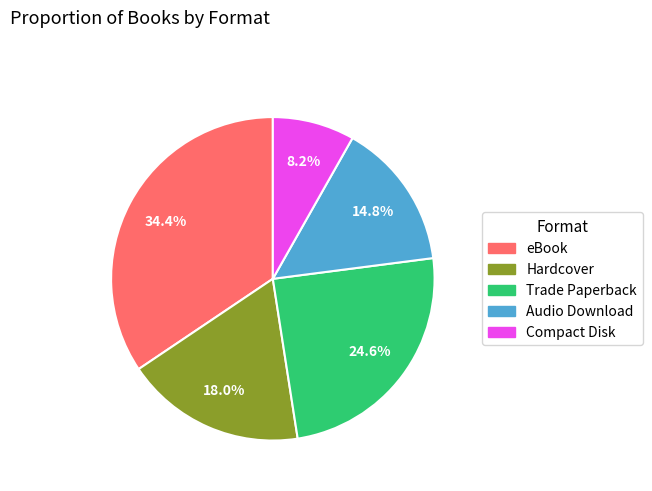

True or false: Hardcover accounts for 18% of the total.

True